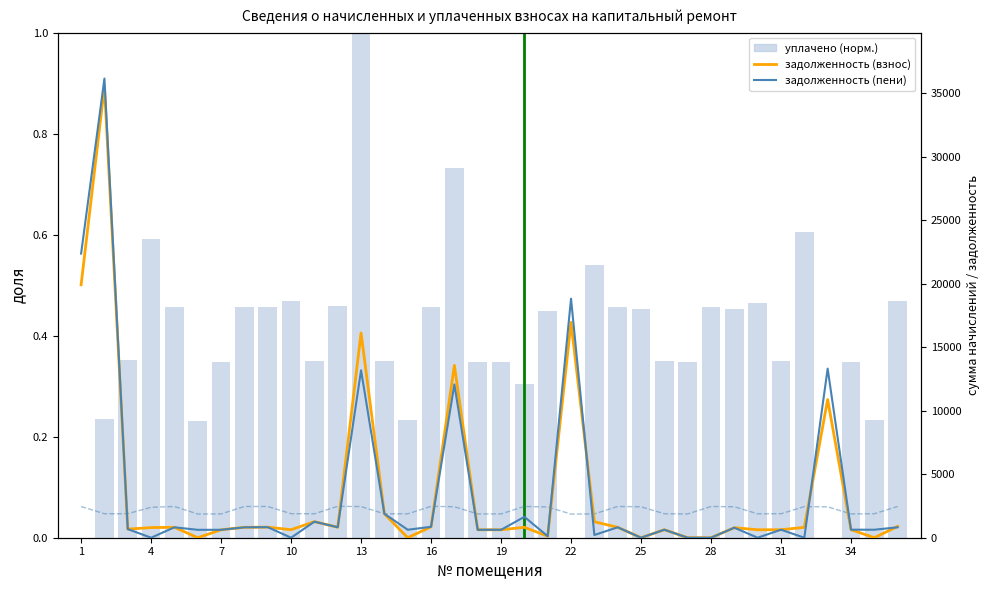

At how many categories does at least one series exceed 35713?

1